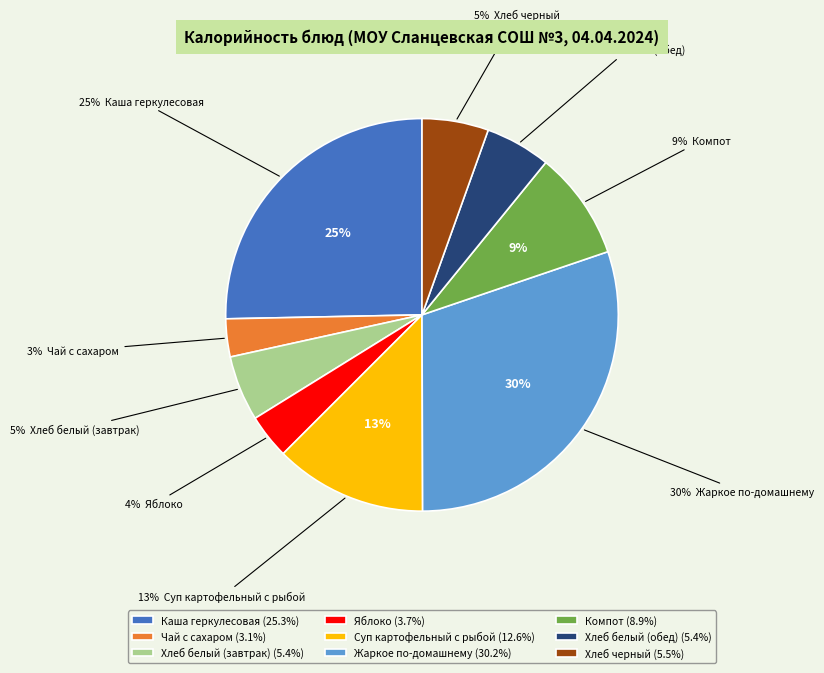

To the nearest percent, what is the difference between the largest and smallest slice percentages?

27%